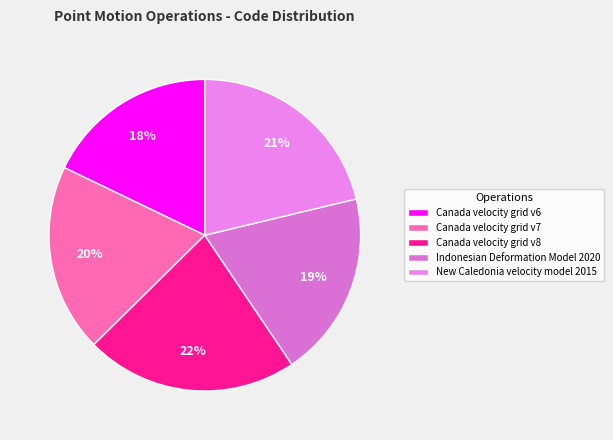

Is there a majority slice in this chart?

No